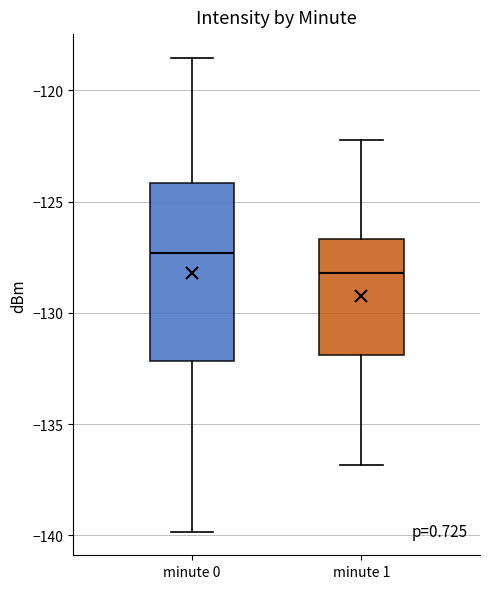

Which box is the tallest, from its lower edge to its upper edge?

minute 0